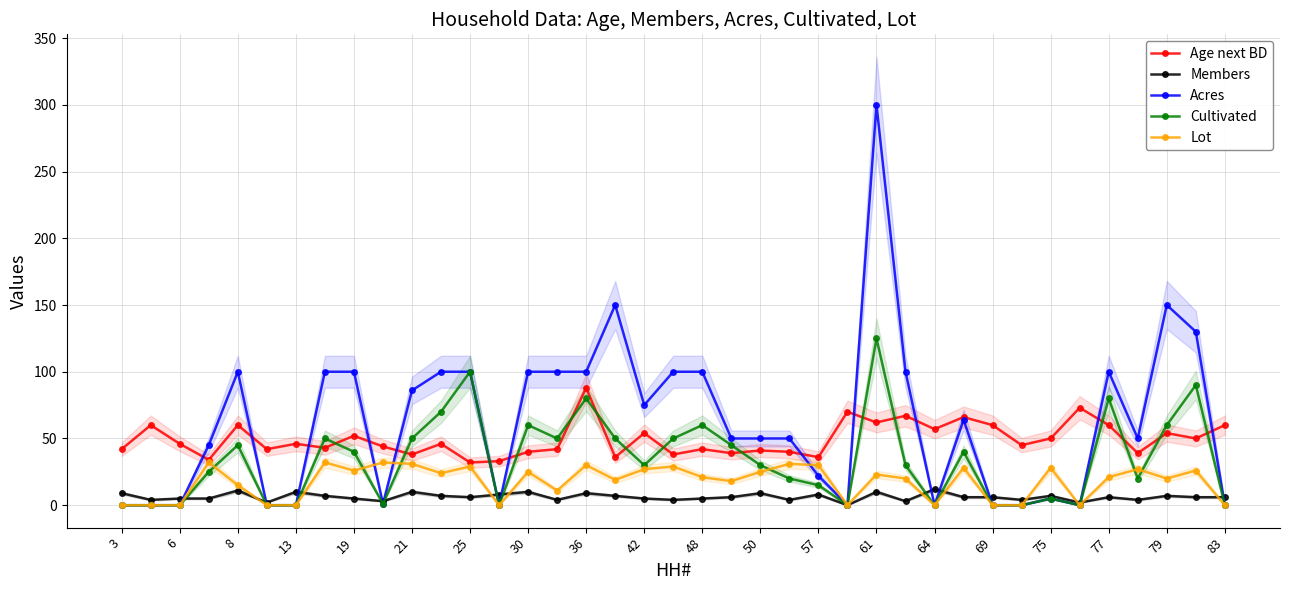

Reading left to right, transcribe all the data shown in this chart.

Age next BD: 42	60	46	34	60	42	46	43	52	44	38	46	32	33	40	42	88	36	54	38	42	39	41	40	36	70	62	67	57	66	60	45	50	73	60	39	54	50	60
Members: 9	4	5	5	11	2	10	7	5	3	10	7	6	8	10	4	9	7	5	4	5	6	9	4	8	0	10	3	12	6	6	4	7	2	6	4	7	6	6
Acres: 0	0	0	45	100	0	0	100	100	1	86	100	100	0	100	100	100	150	75	100	100	50	50	50	22	0	300	100	0	64	0	0	5	0	100	50	150	130	0
Cultivated: 0	0	0	25	45	0	0	50	40	1	50	70	100	0	60	50	80	50	30	50	60	45	30	20	15	0	125	30	0	40	0	0	5	0	80	20	60	90	0
Lot: 0	0	0	32	15	0	0	32	26	32	31	24	29	0	25	11	30	19	27	29	21	18	25	31	30	0	23	20	0	28	0	0	28	0	21	27	20	26	0